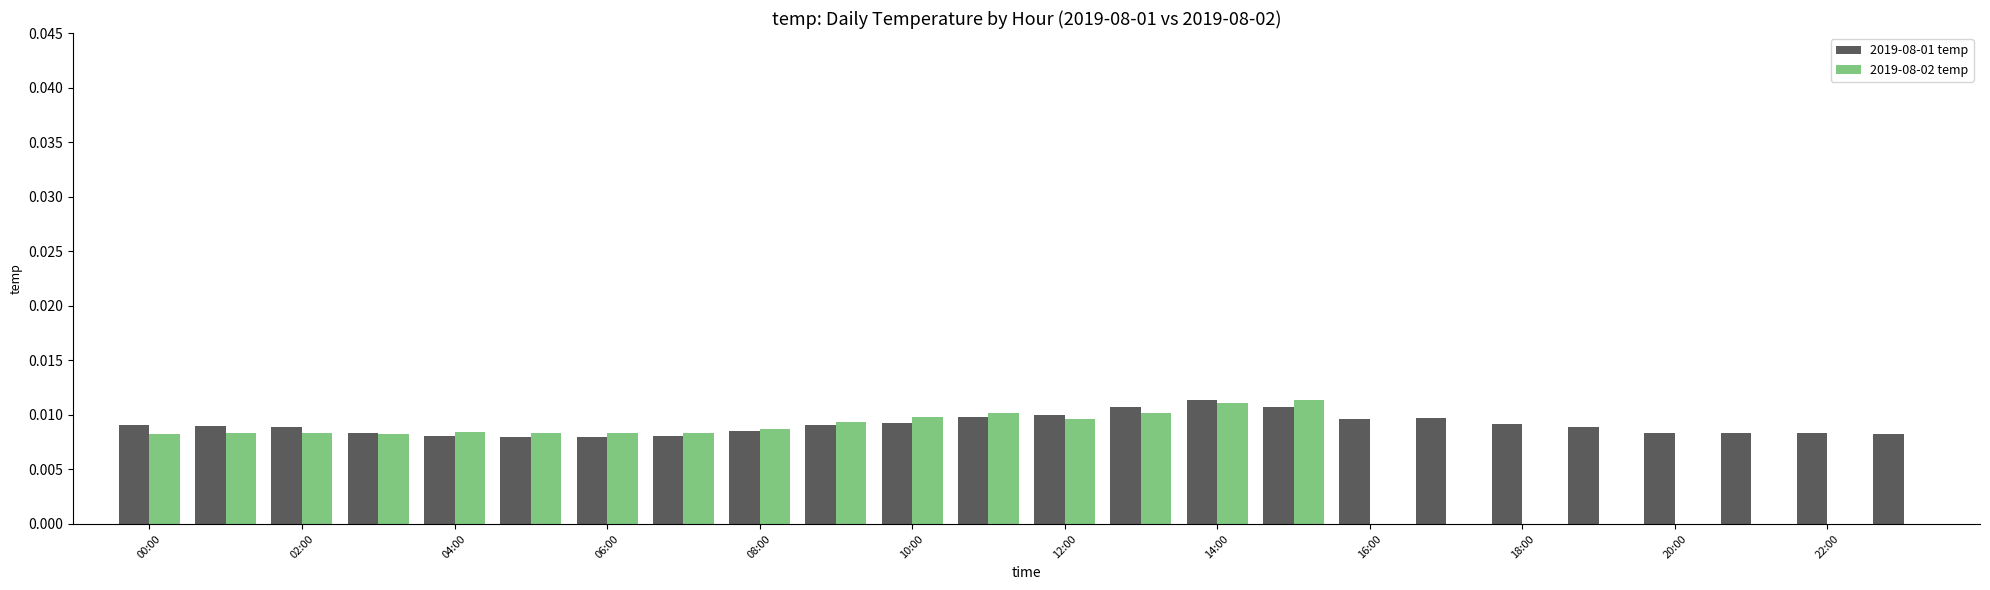

Which series has the largest total across all categories?

2019-08-01 temp